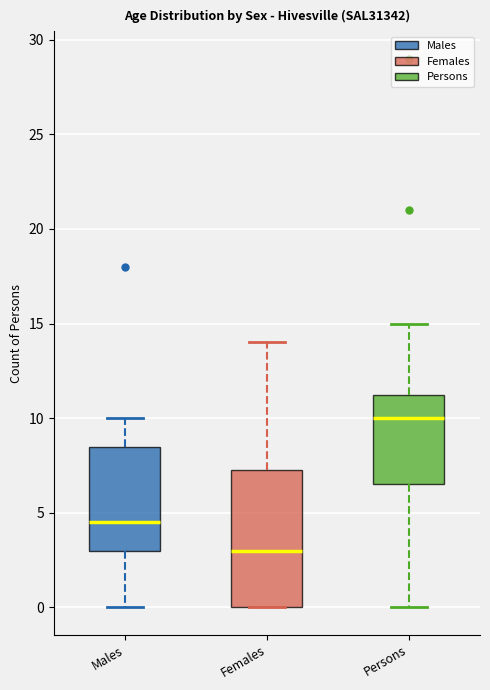

Which box has the lowest median line?

Females